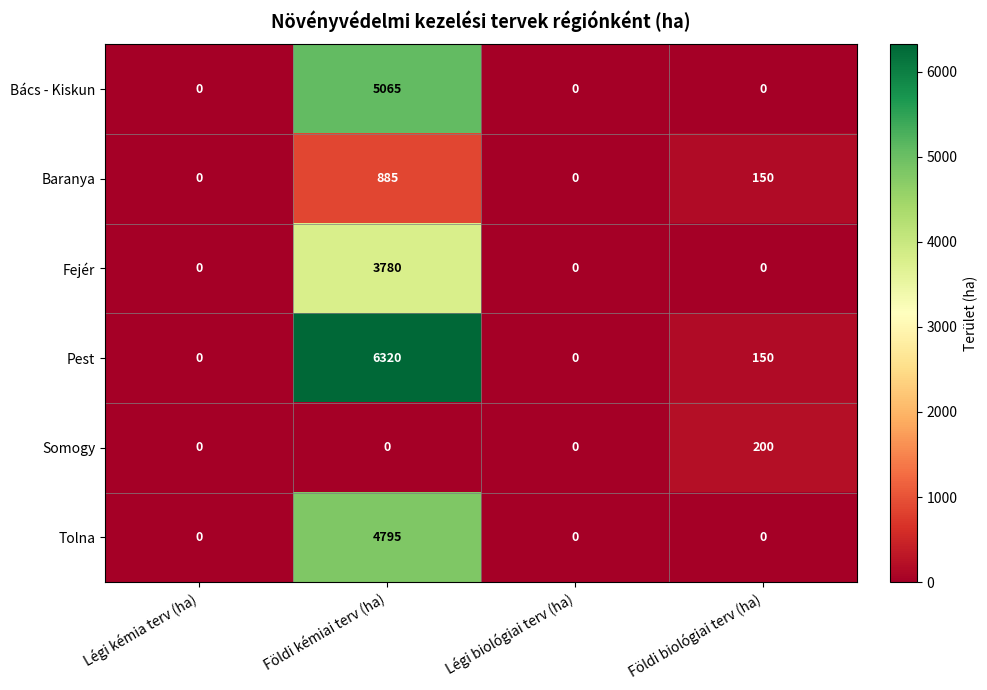

True or false: Bács - Kiskun has a value of 6715 at Földi kémiai terv (ha).

False